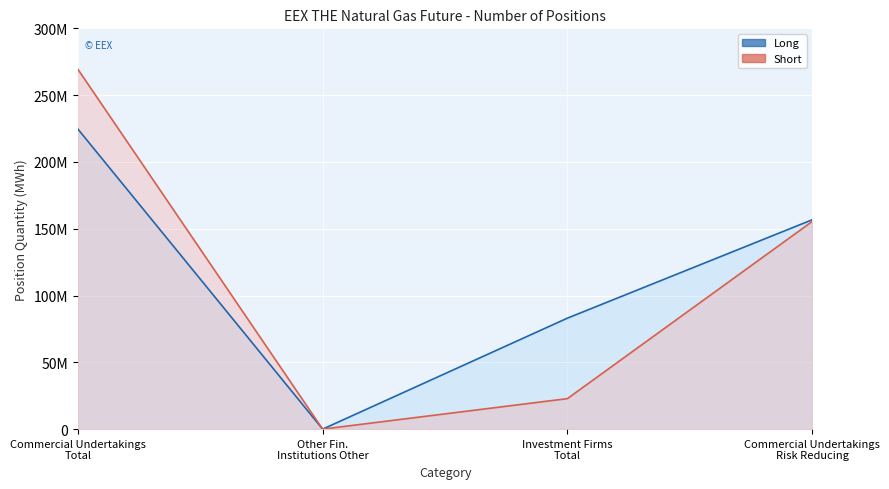

What is the label of the 3rd point from the right?

Other Fin. Institutions Other